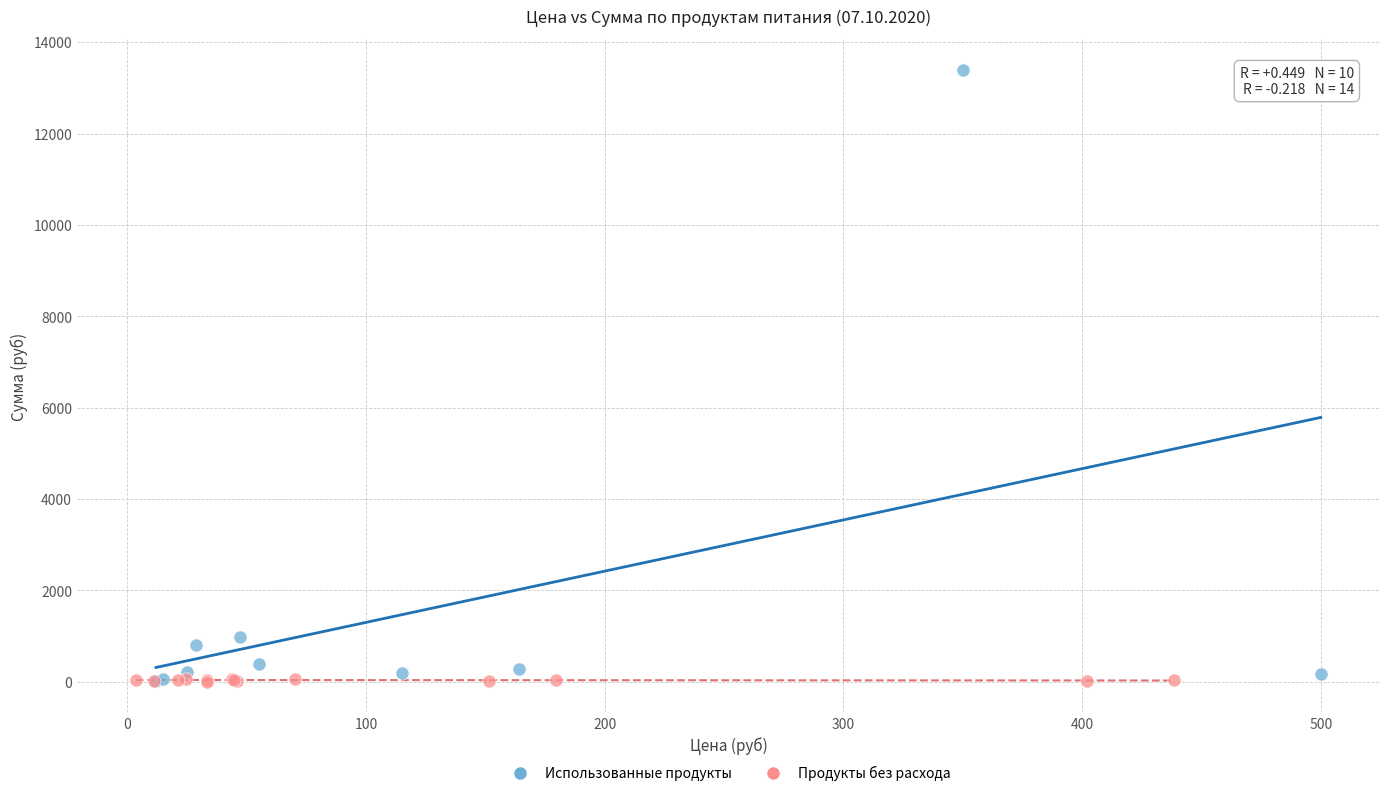

Which series contains the highest Y value?

Использованные продукты